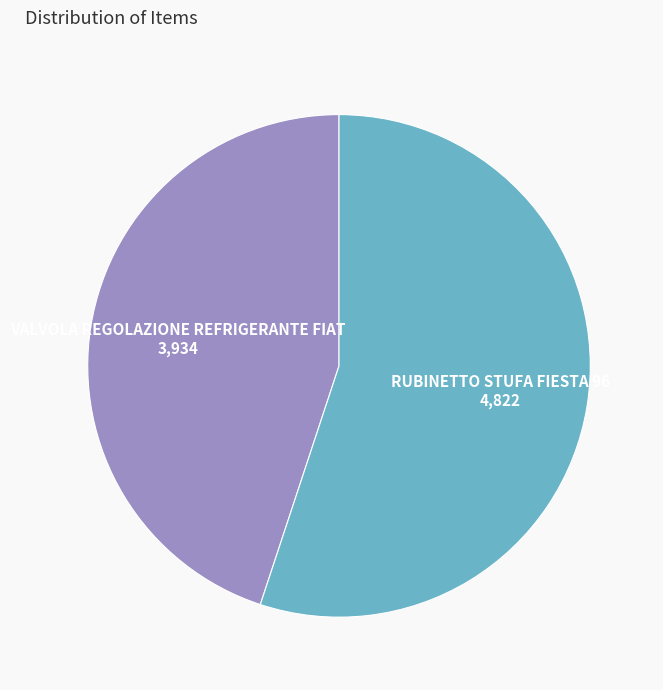

Is there any slice that represents more than half of the pie?

Yes